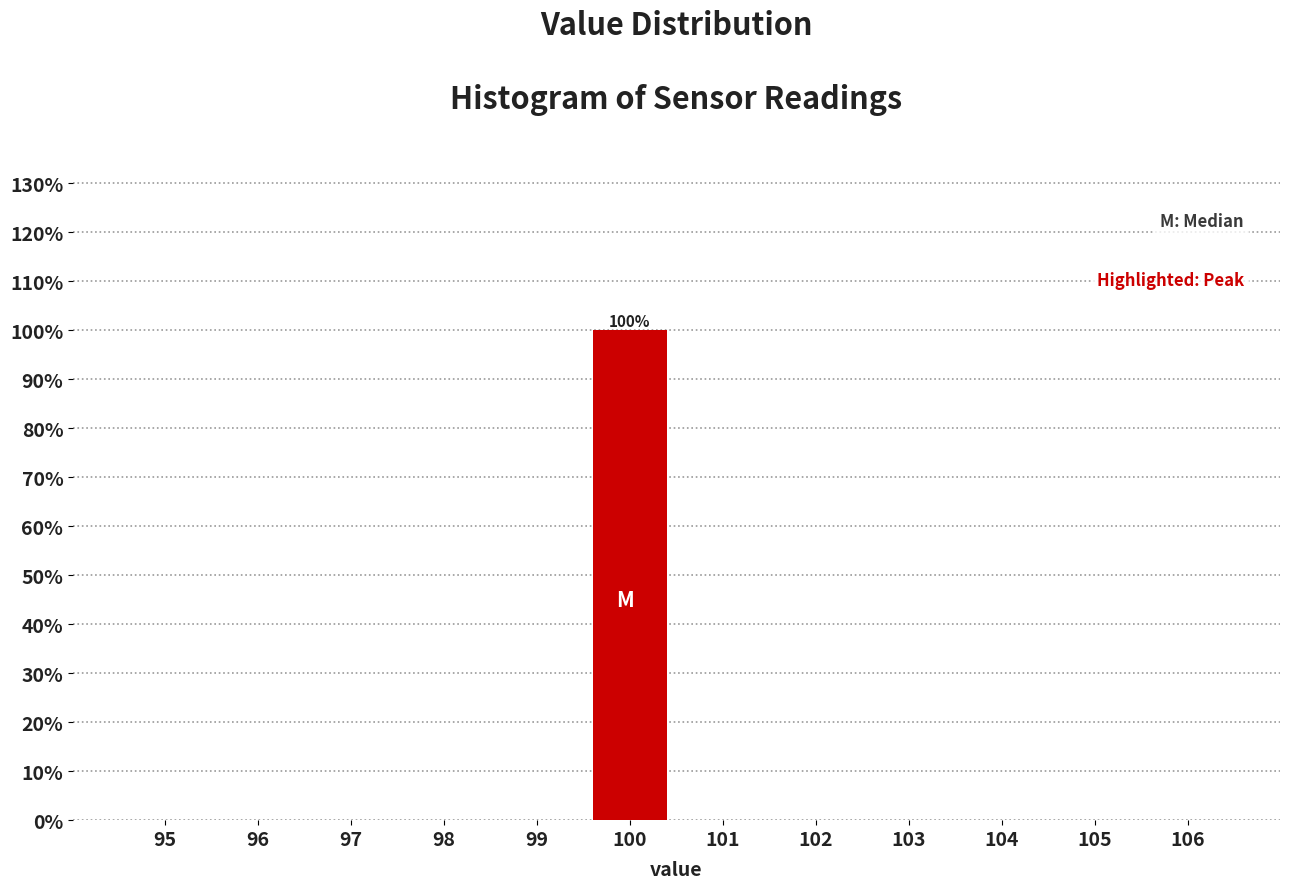

Reading left to right, what are all the values shown in this chart?

95=0	96=0	97=0	98=0	99=0	100=100	101=0	102=0	103=0	104=0	105=0	106=0